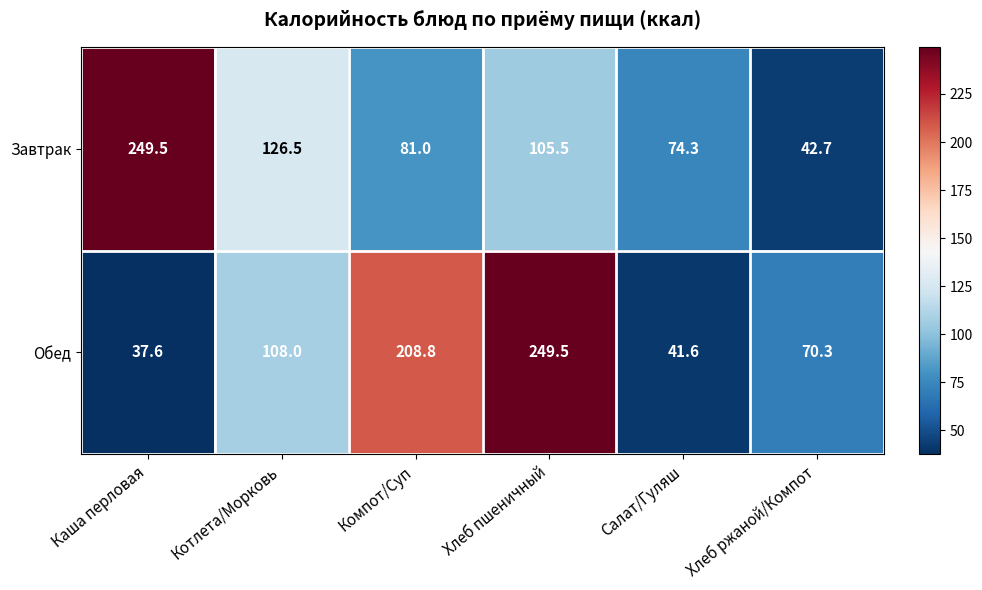

Reading left to right, what are all the values shown in this chart?

Завтрак: Каша перловая=249.5	Котлета/Морковь=126.5	Компот/Суп=81.0	Хлеб пшеничный=105.5	Салат/Гуляш=74.3	Хлеб ржаной/Компот=42.7
Обед: Каша перловая=37.6	Котлета/Морковь=108.0	Компот/Суп=208.8	Хлеб пшеничный=249.5	Салат/Гуляш=41.6	Хлеб ржаной/Компот=70.3